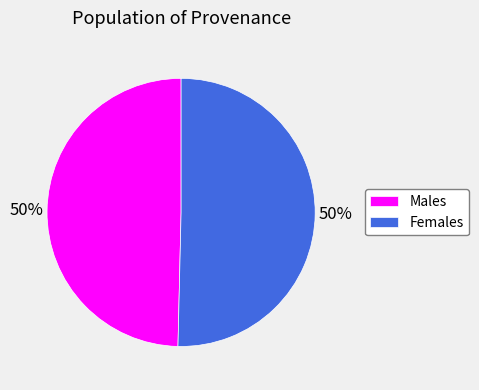

Do Females and Males together represent more than half of the pie?

Yes